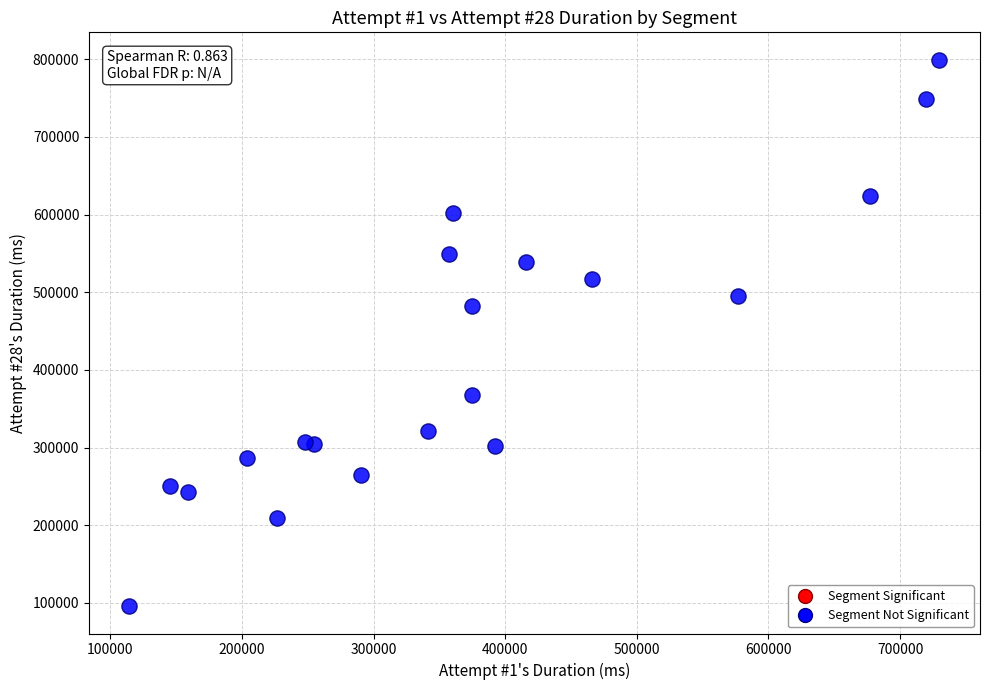

What is the range of Y values (max minus min)?

703636